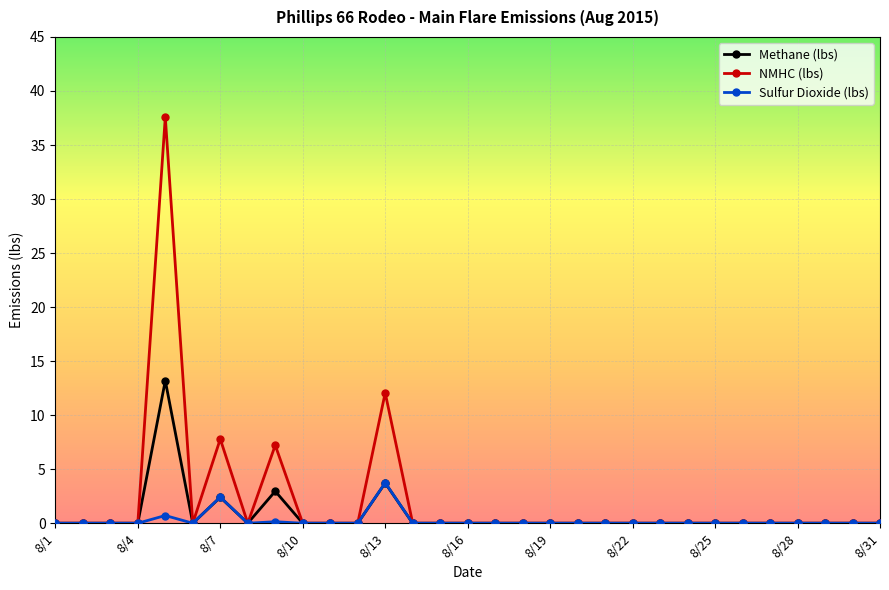

Rank the series by their average value, from lowest to highest.

Sulfur Dioxide (lbs), Methane (lbs), NMHC (lbs)